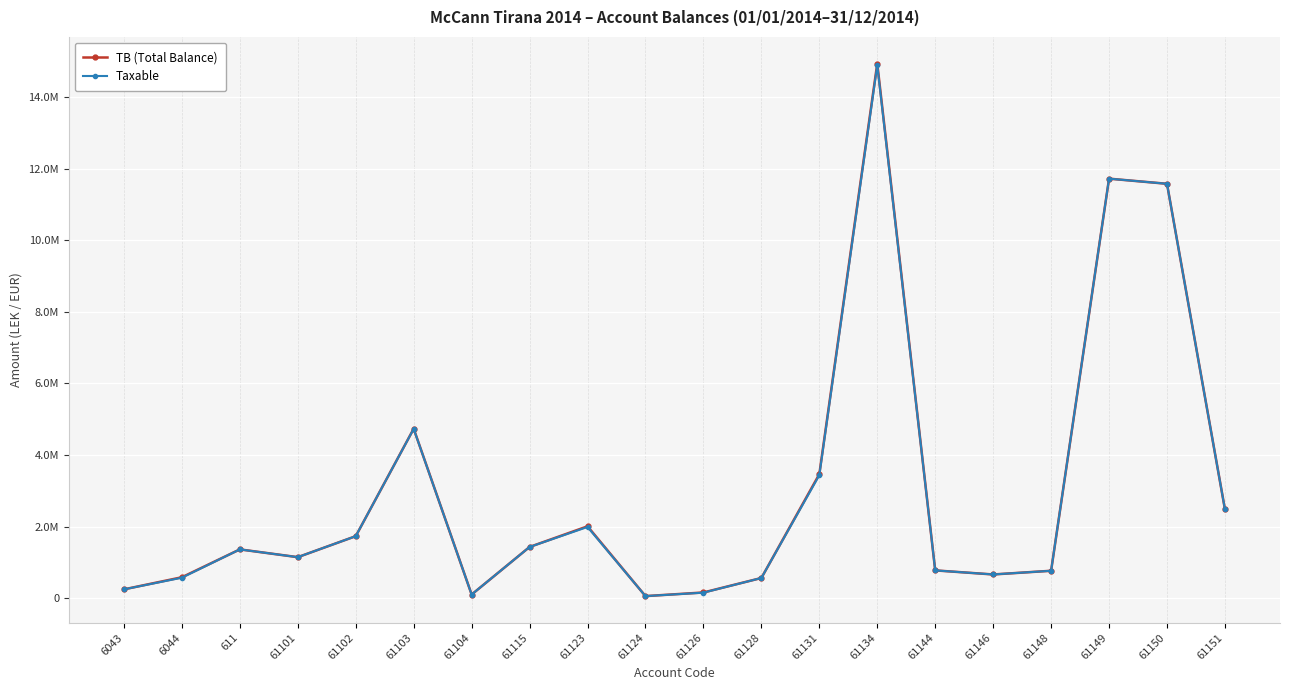

Which series has the largest total across all categories?

TB (Total Balance)